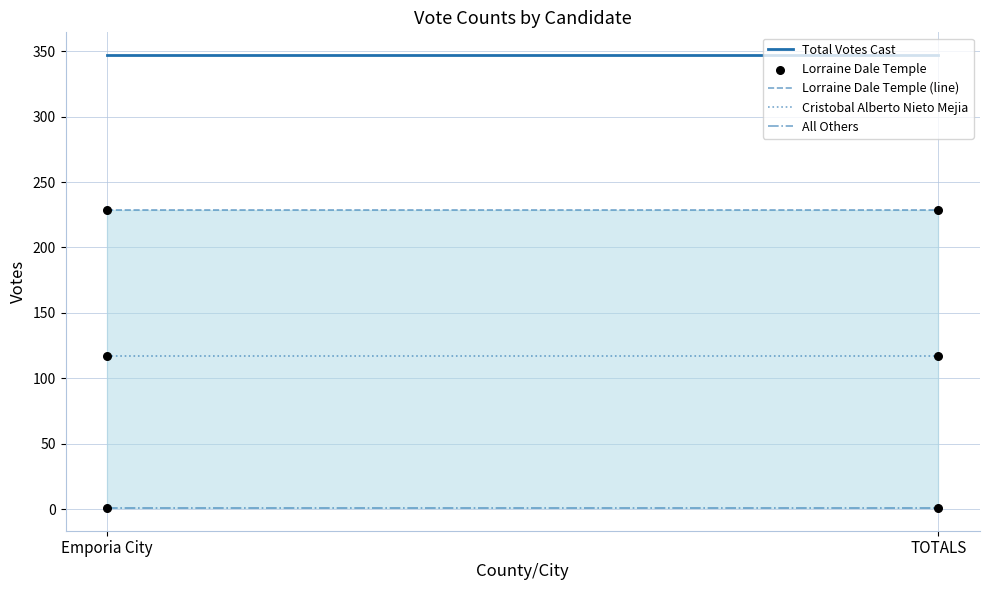

What is the total value across all series at Emporia City?

923